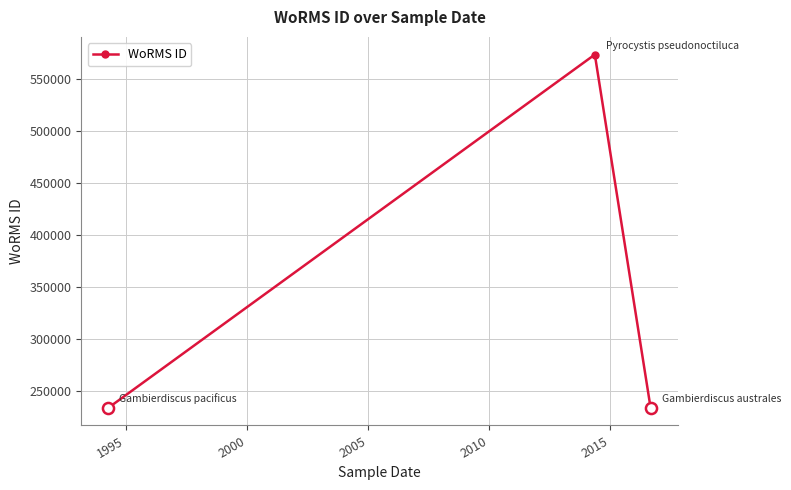

What is the greatest value displayed?

573782